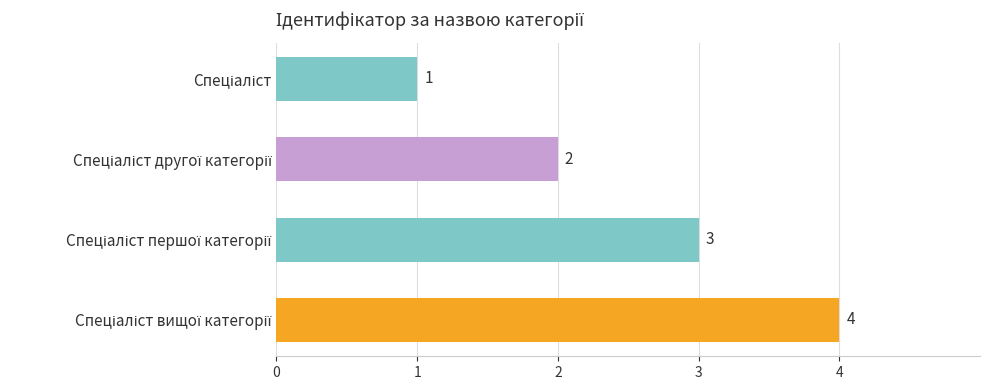

What is the difference between the maximum and minimum values?

3